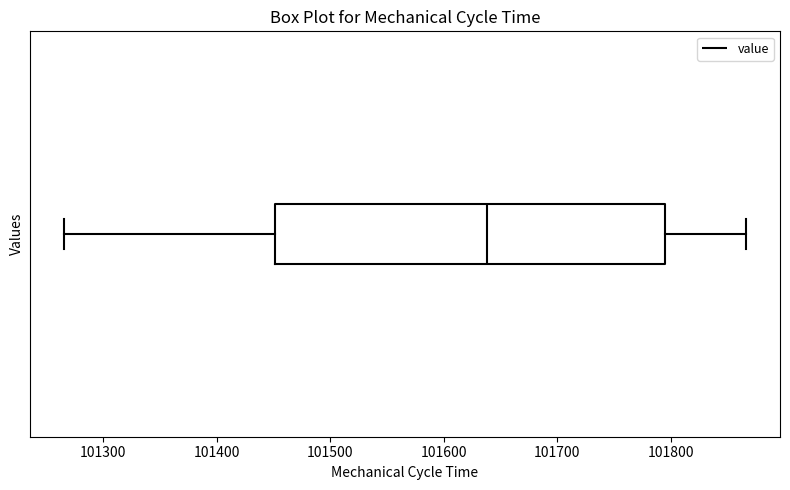

Transcribe this box plot: give where the median line is, the range the box spans, and where the two whiskers end, as read against the x-axis. The values are not printed on the chart, so give them approximately, as read against the axis.

median 101640, box 101450 to 101800, whiskers 101270 to 101870